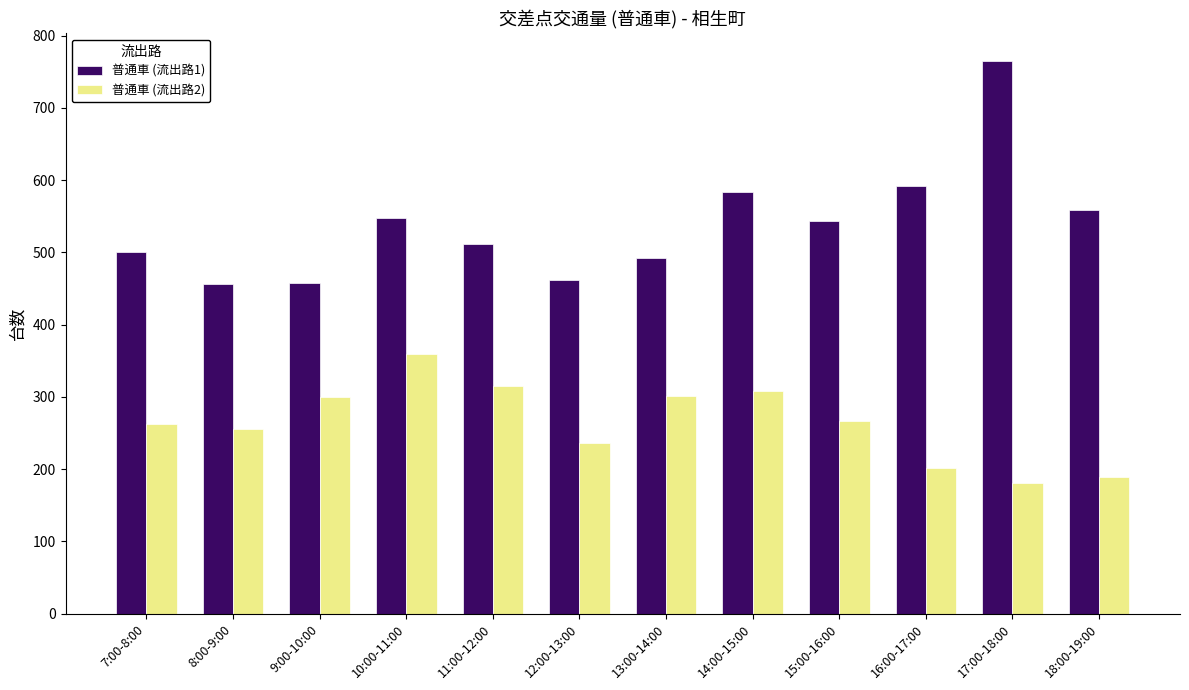

What is the maximum value shown in the chart?

765